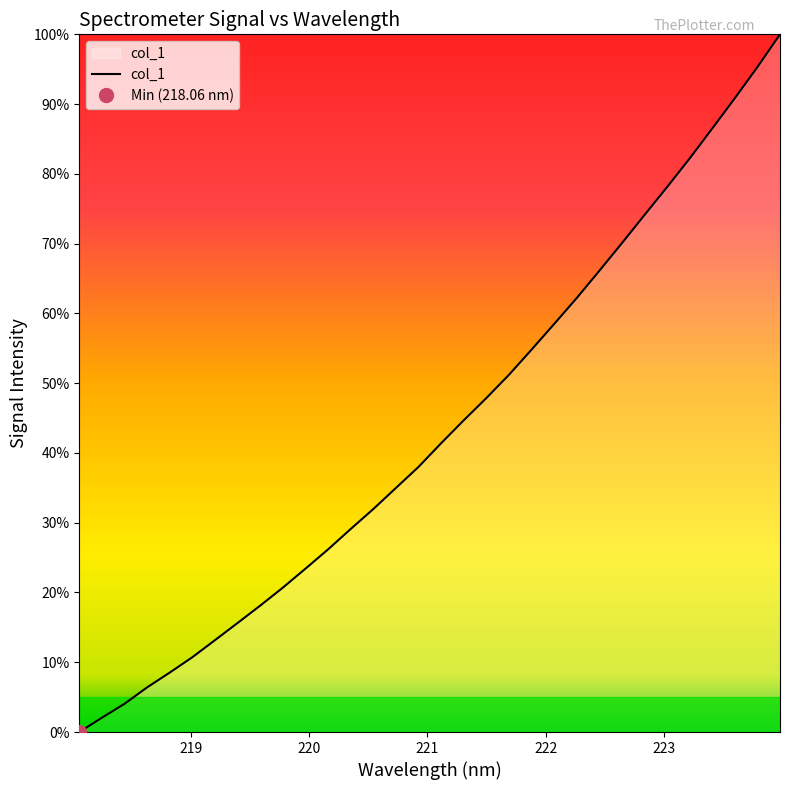

True or false: the data has more than 0 interior local peaks.

False